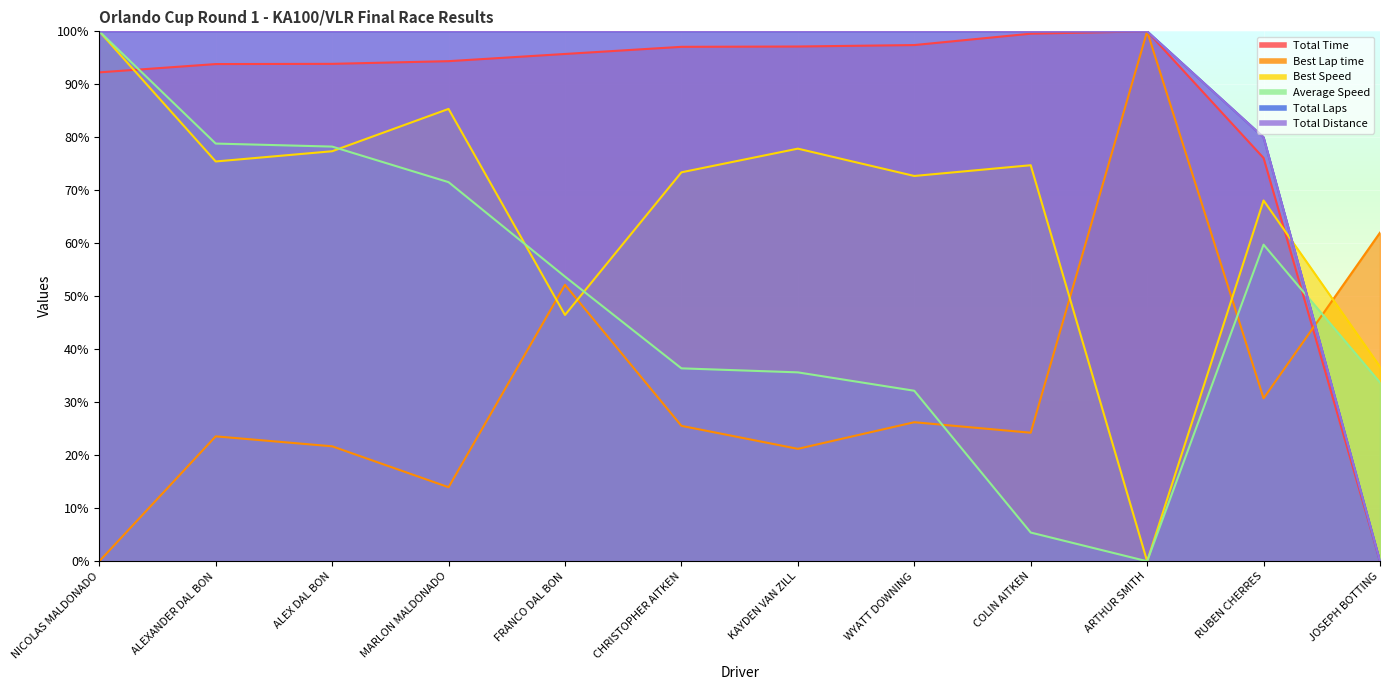

What is the label of the 10th point from the right?

ALEX DAL BON